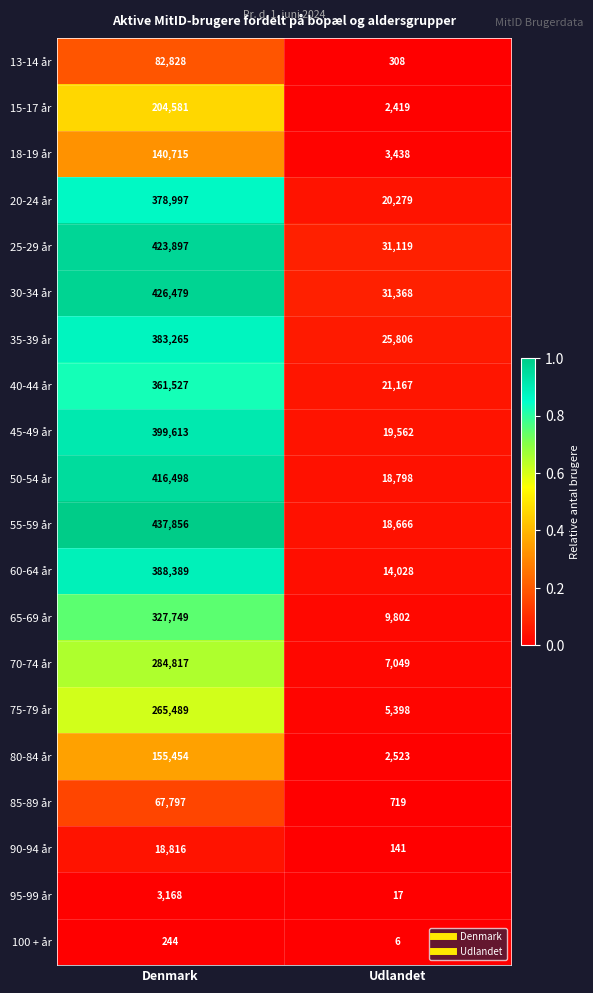

At which category is the sum across all series the highest?

Denmark